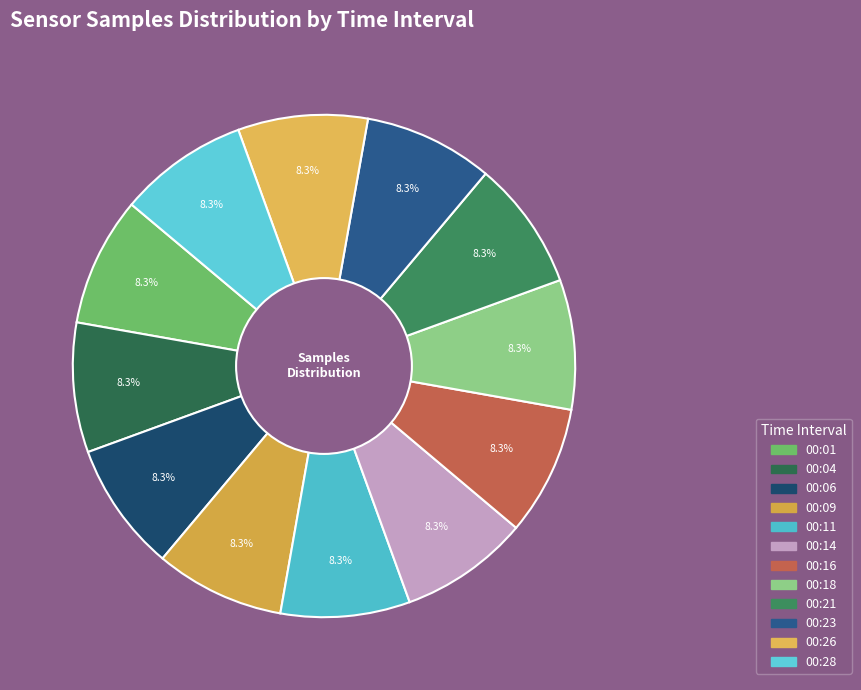

What percentage do 00:14 and 00:04 together represent?

16.7%